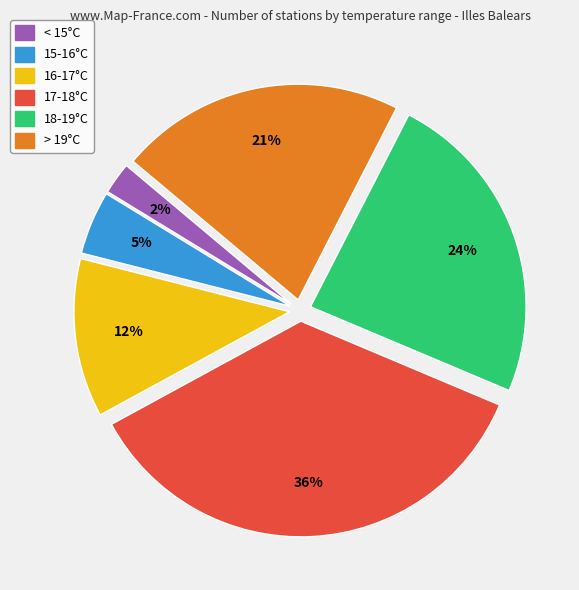

To the nearest percent, what is the combined percentage of < 15°C and 16-17°C?

14%